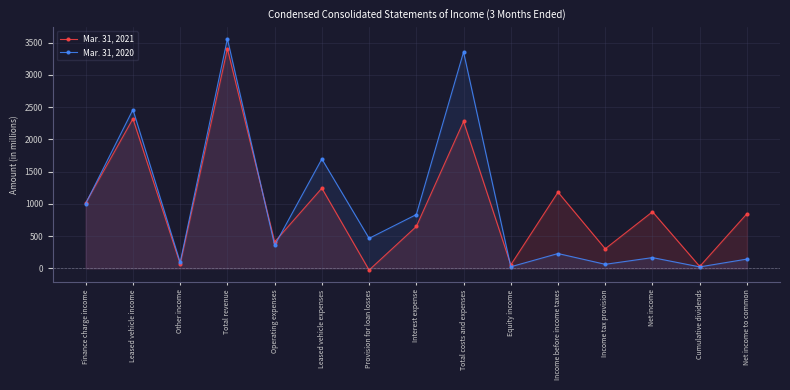

What position from the right is Leased vehicle expenses?

10